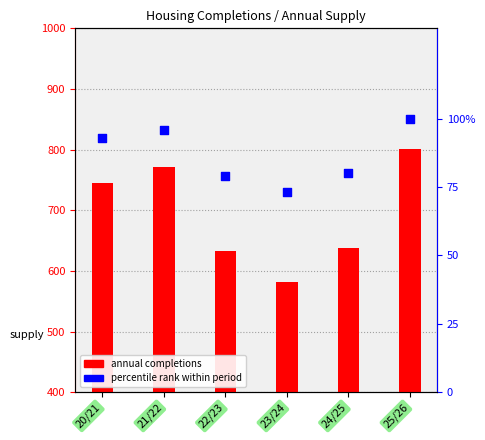

Which series has the largest Y range (max minus min)?

annual completions